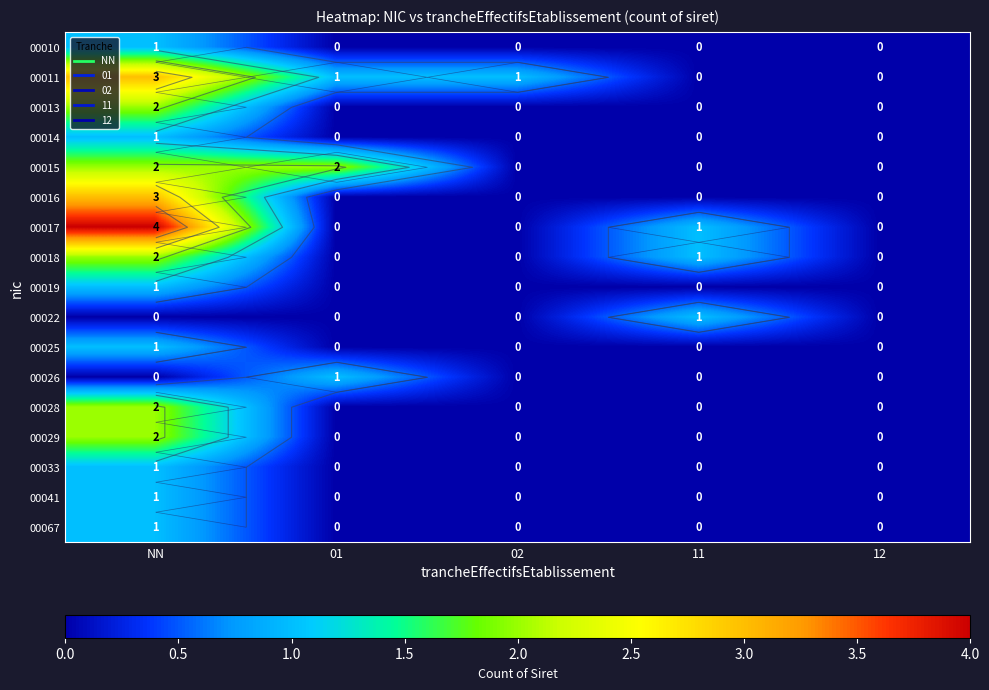

How many data points in 00010 are above 0?

1